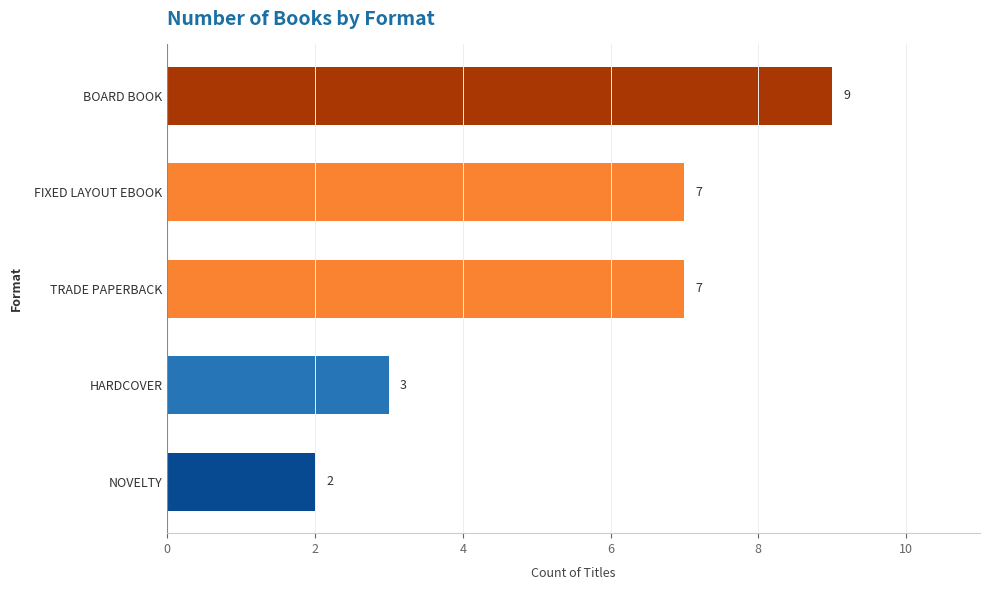

Does the chart contain stacked bars?

No